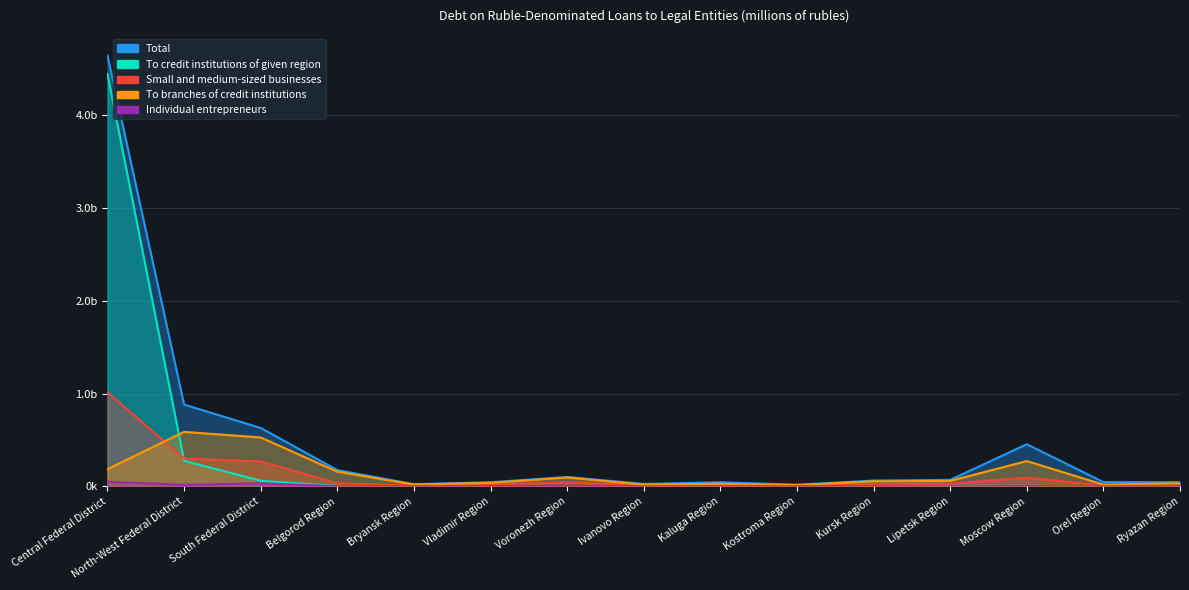

At South Federal District, list the series in order from smallest to largest.

Individual entrepreneurs, To credit institutions of given region, Small and medium-sized businesses, To branches of credit institutions, Total